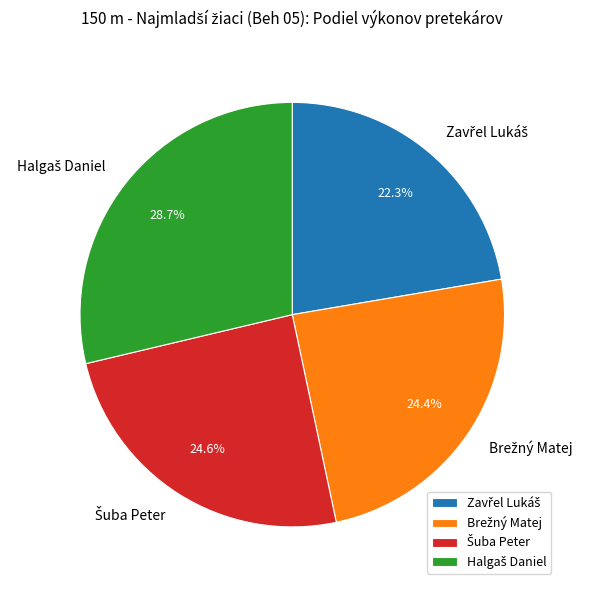

Is there a majority slice in this chart?

No